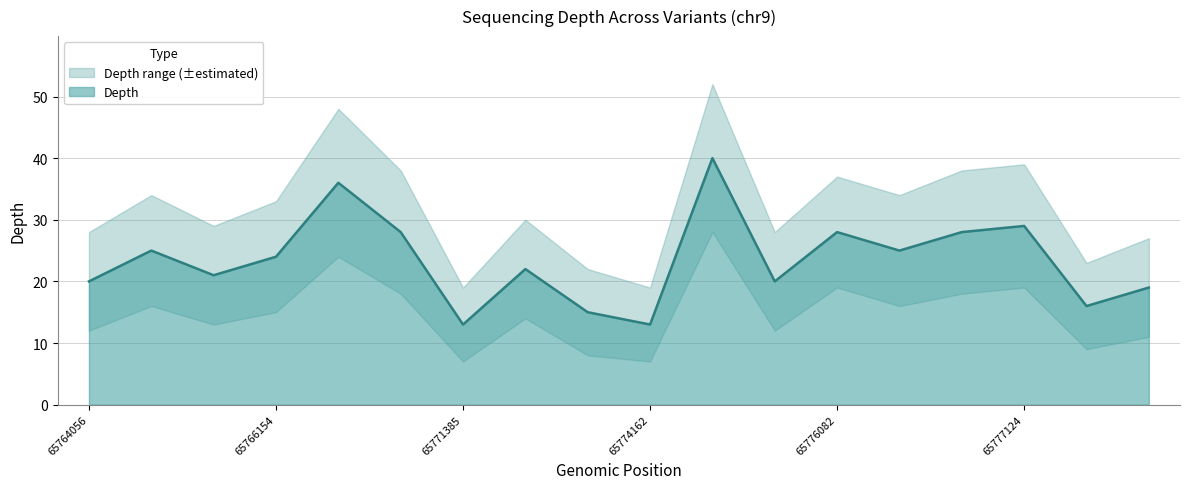

What is the total value across all series at 65777124?

87